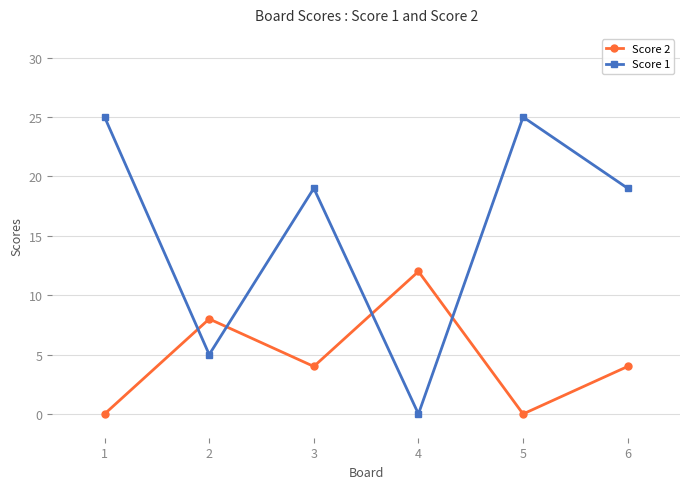

Count the Score 2 values in the range 0 to 8.

5